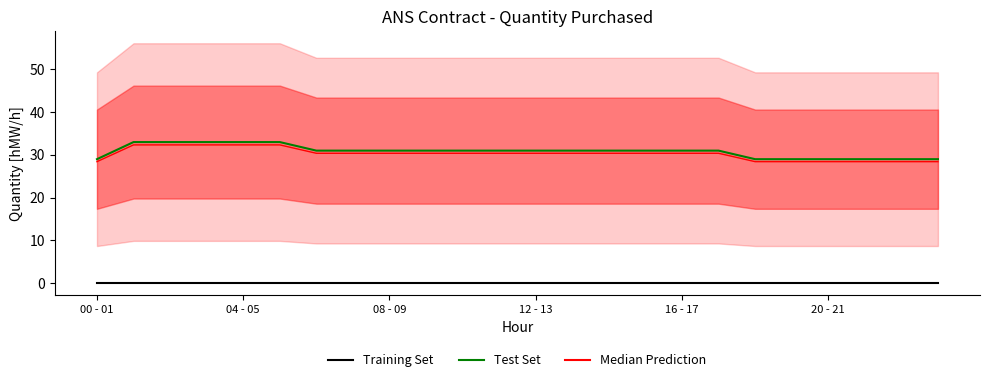

What is the difference between the maximum and minimum values in the Test Set series?

4.0